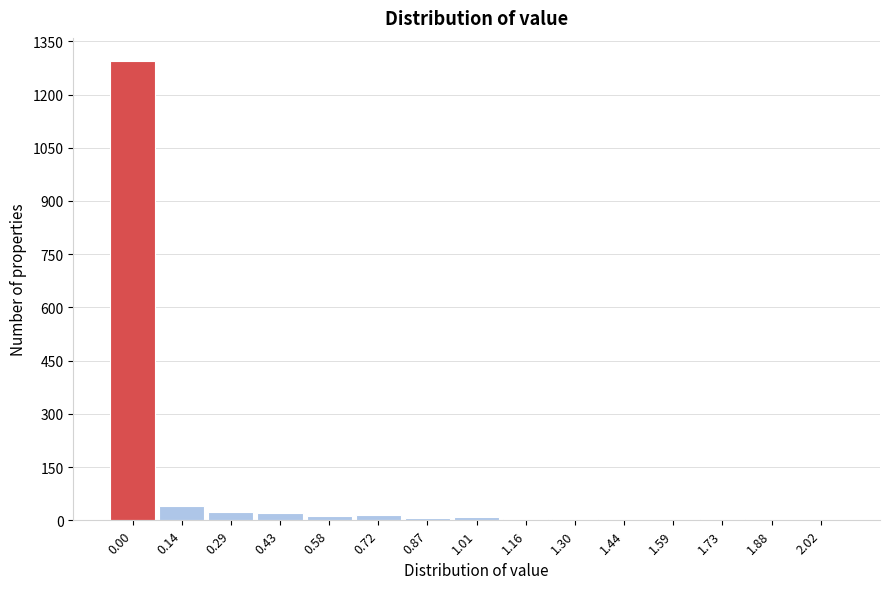

What is the maximum value shown in the chart?

1295